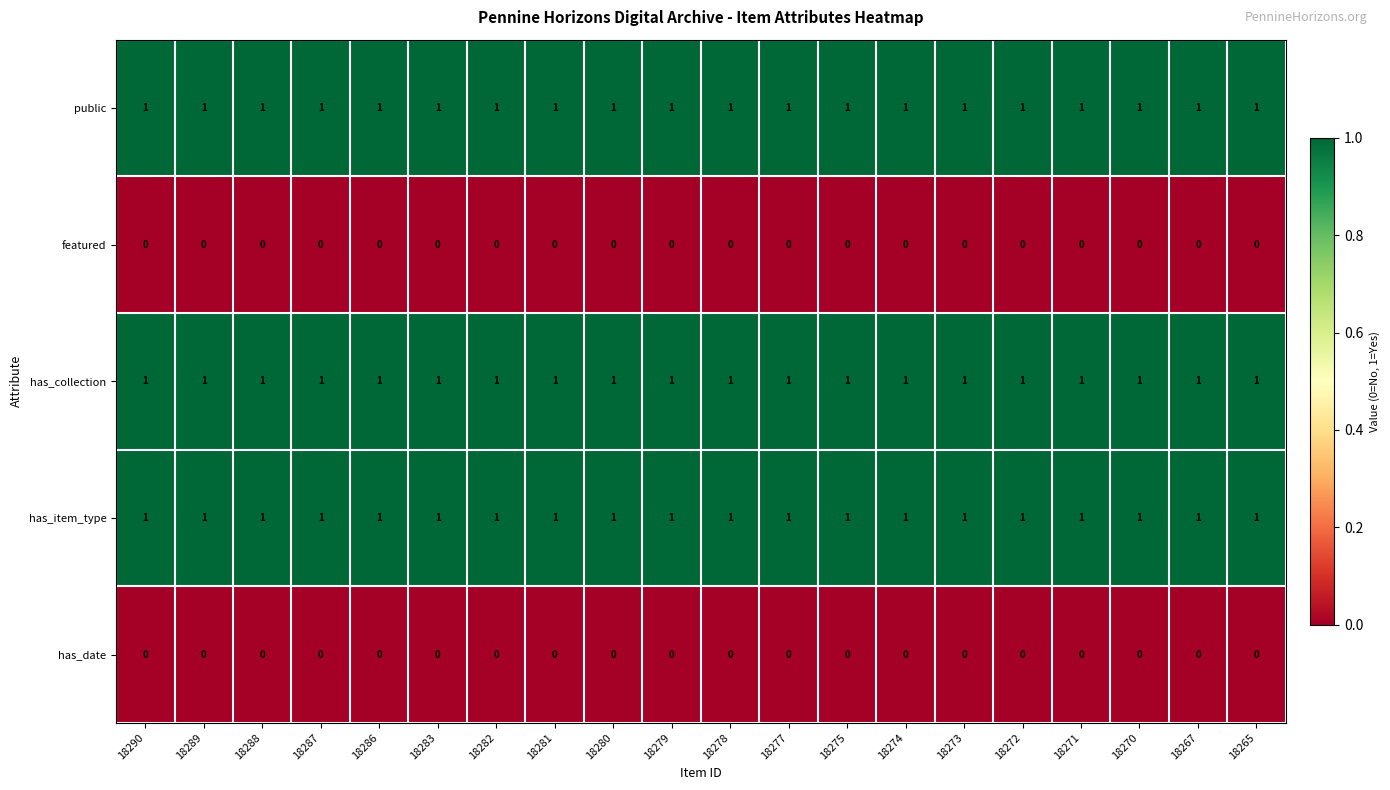

Is it true that public equals 1 at 18290?

True